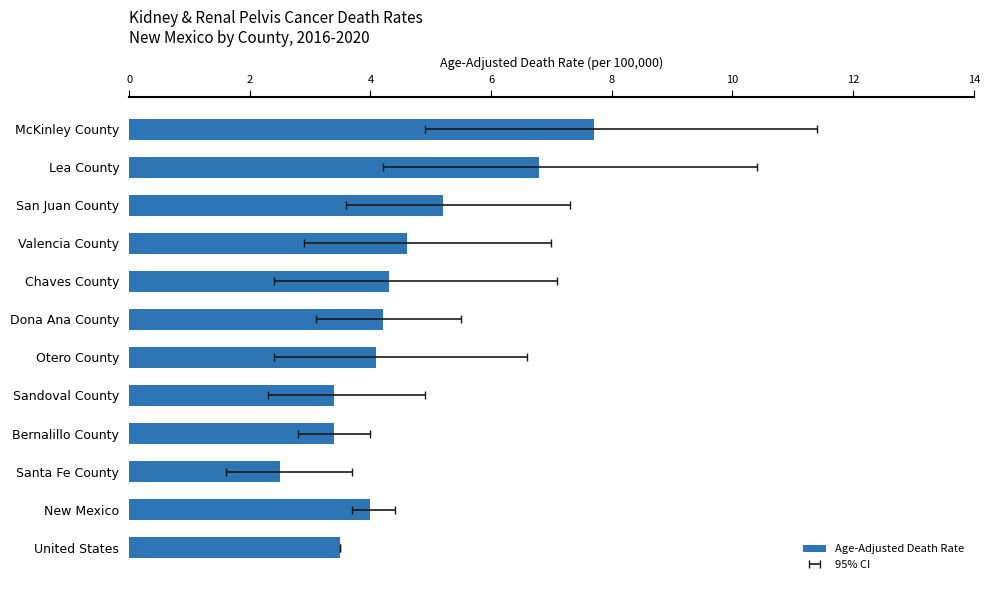

What is the greatest value displayed?

7.7